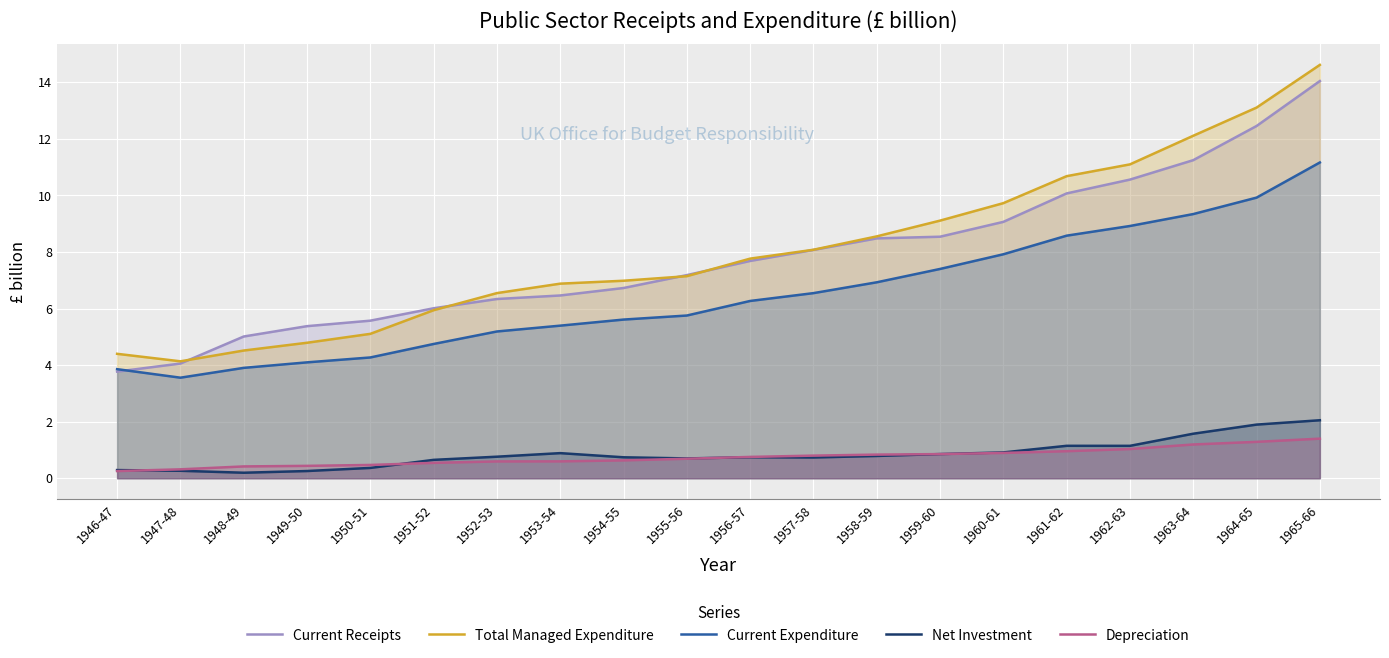

Between 1947-48 and 1965-66, which series saw the biggest shift?

Total Managed Expenditure